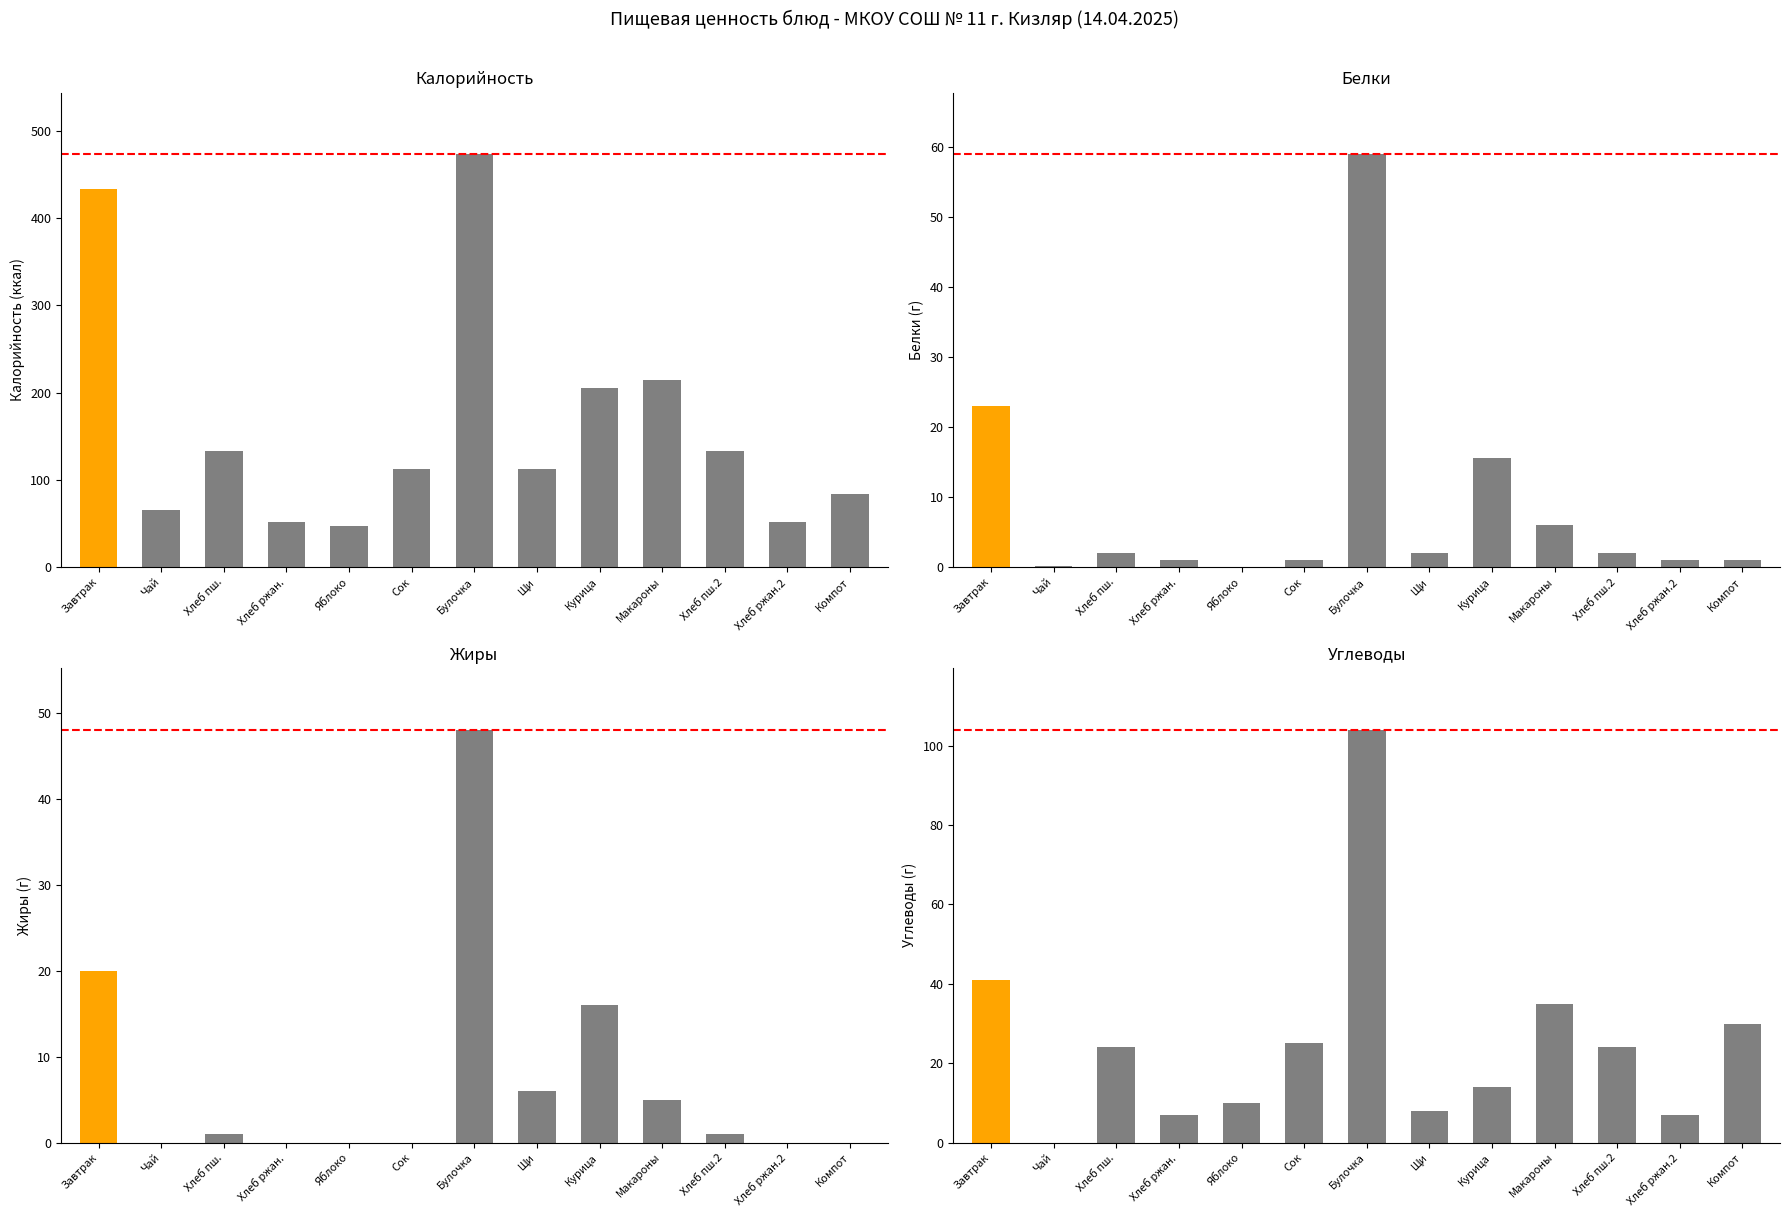

What is the label of the 1st bar from the right?

Компот